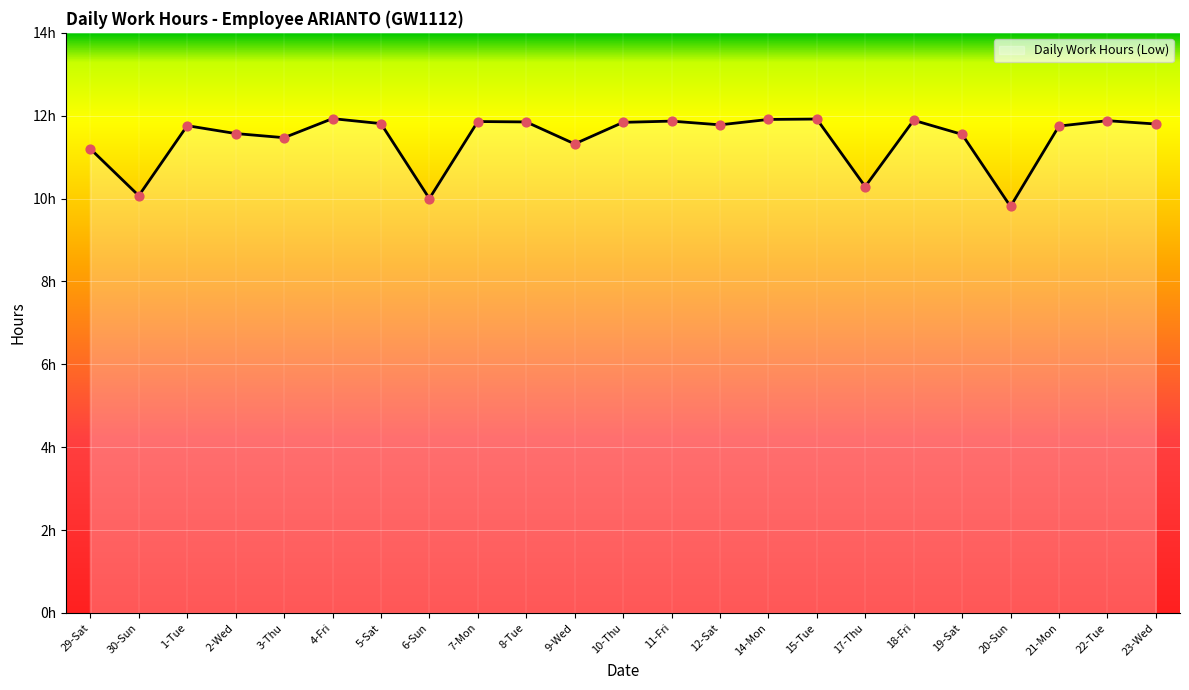

Approximately how many times larger is the value at 3-Thu compared to 9-Wed?

1.0